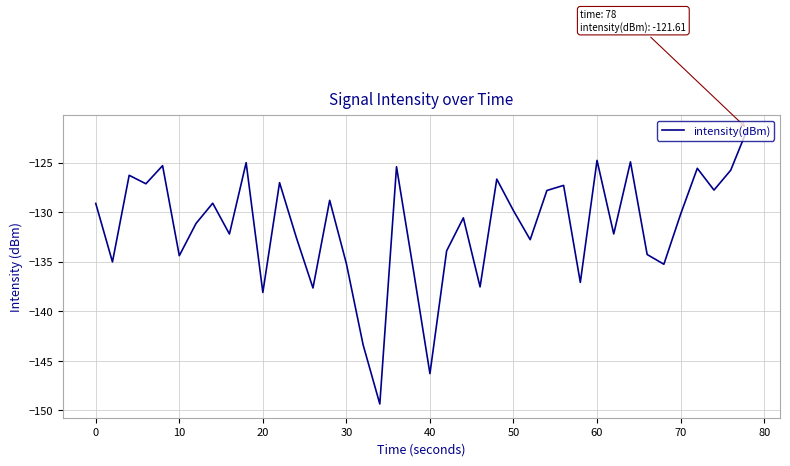

What is the difference between the maximum and minimum values?

27.7